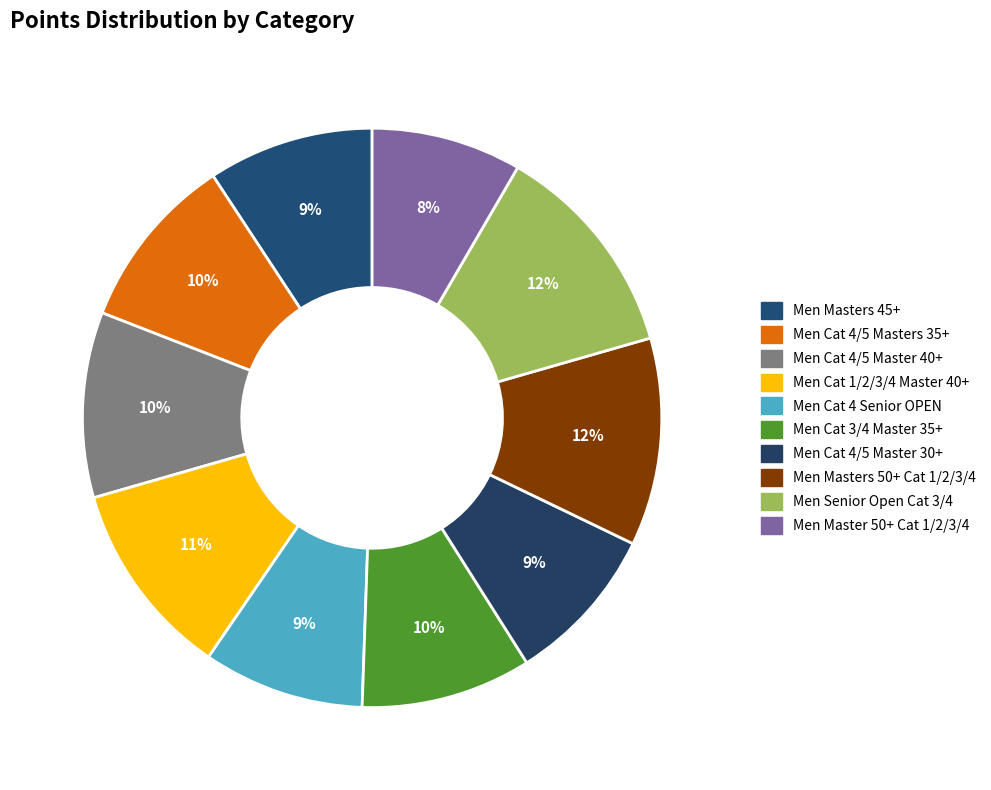

To the nearest percent, what is the average slice percentage?

10%